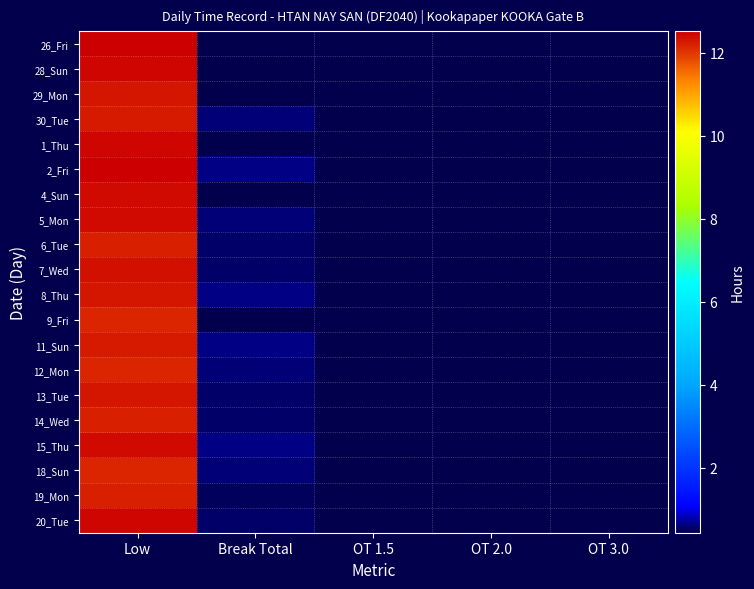

Which series has the largest total across all categories?

2_Fri